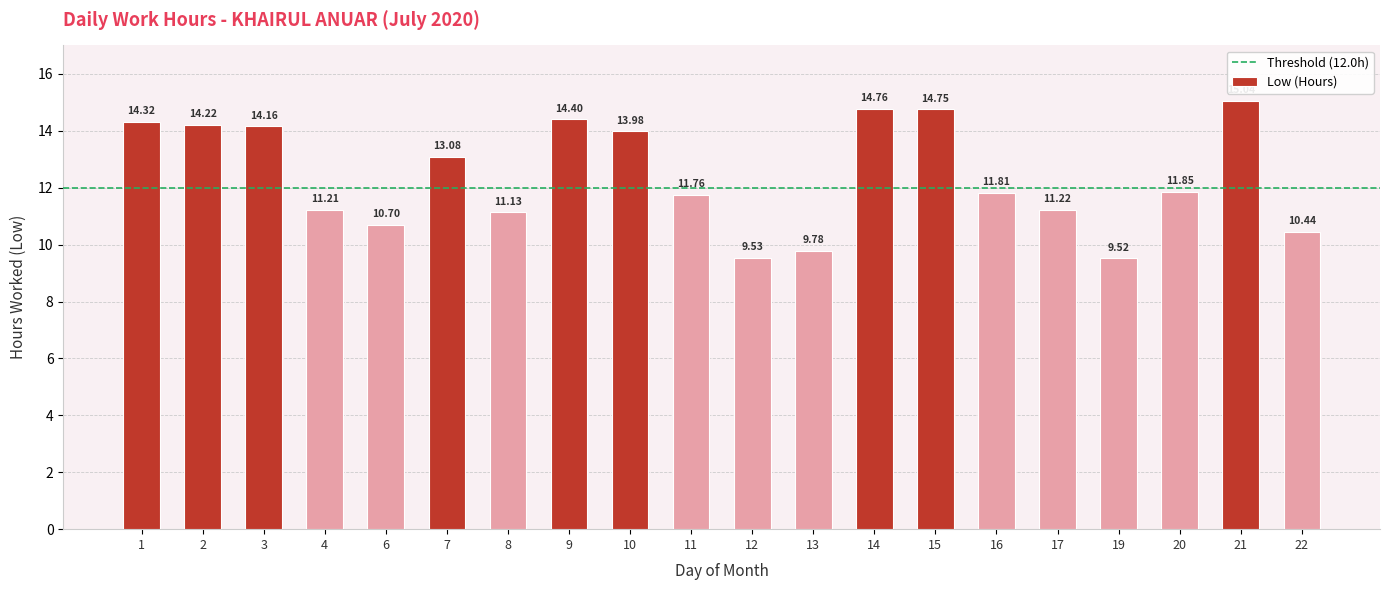

What is the approximate value at 6?

10.7